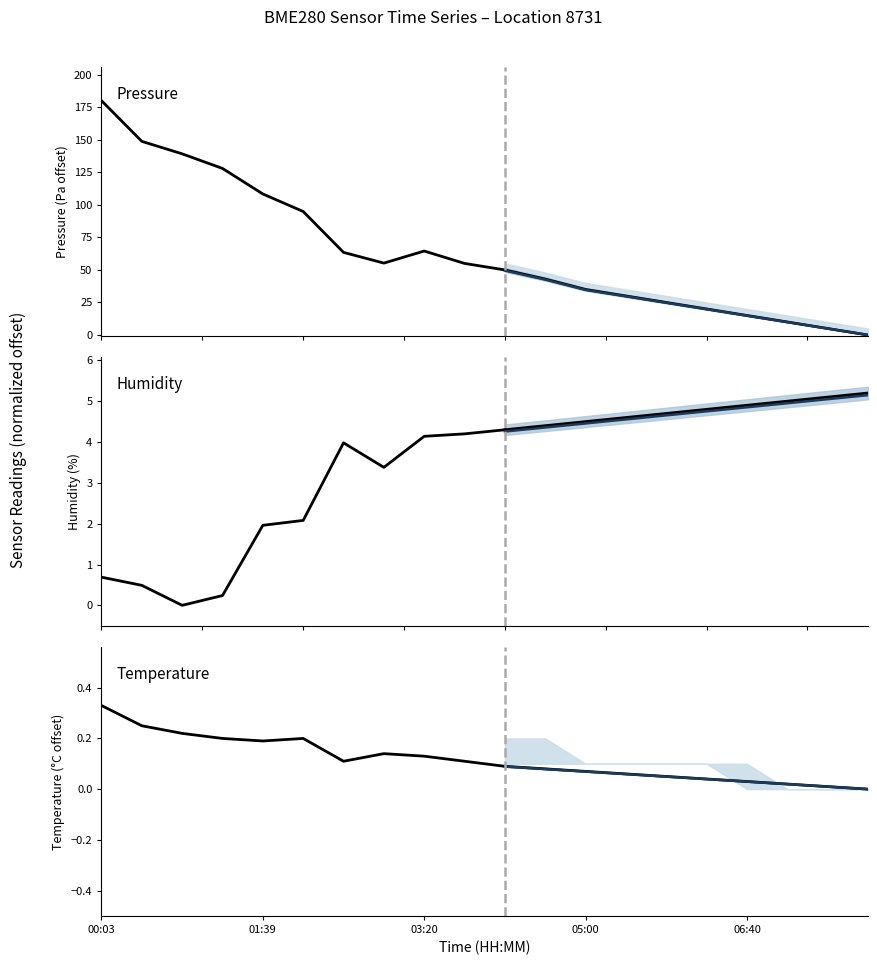

How many Temperature (°C offset) (observed) values are between 0 and 1?

11